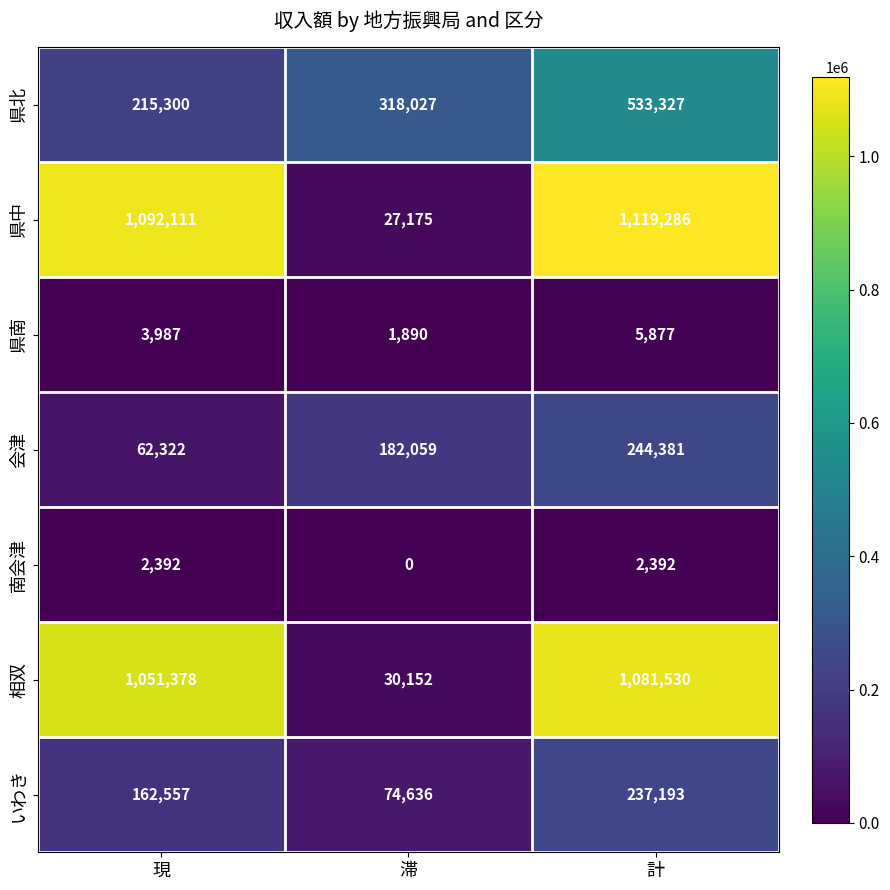

At which category is the sum across all series the highest?

計